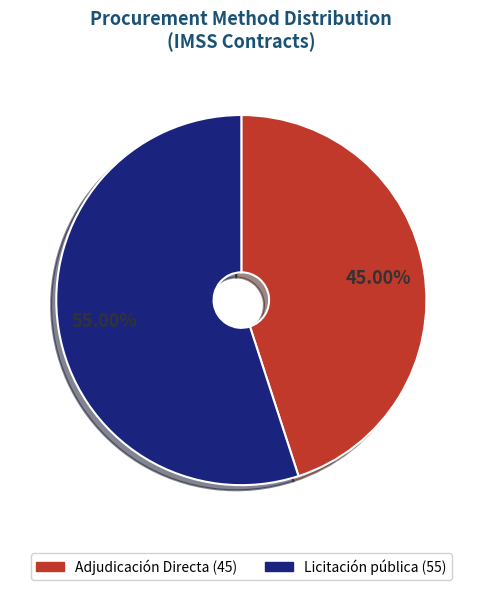

How much of the chart is everything except Licitación pública?

45.0%